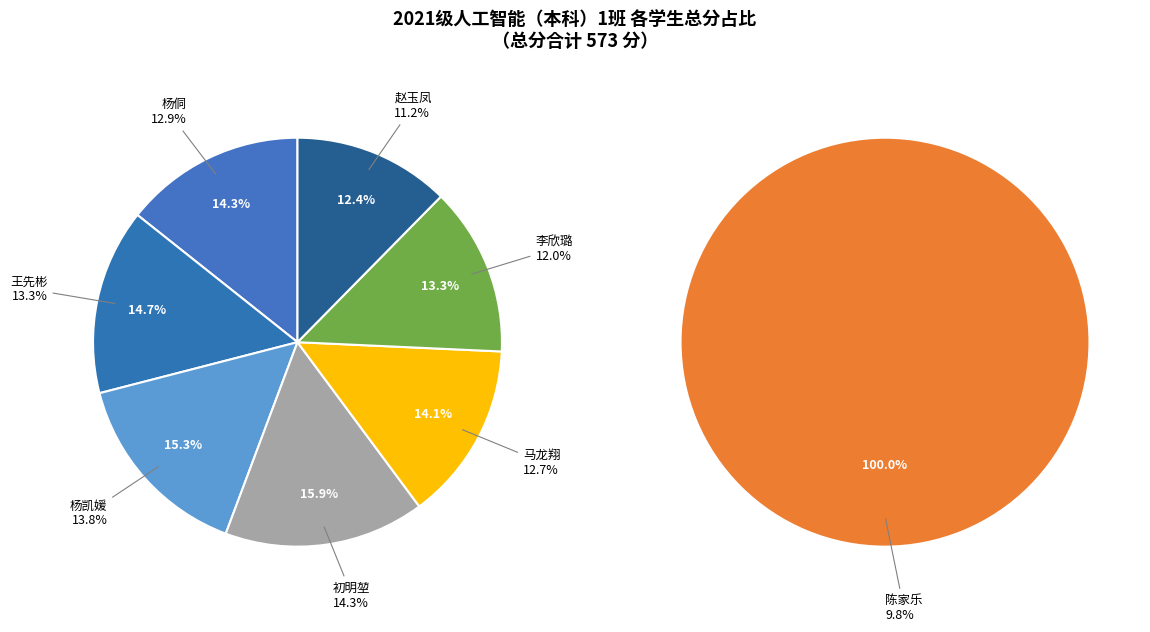

To the nearest percent, what percentage of the pie is 2021076013
陈家乐?

10%